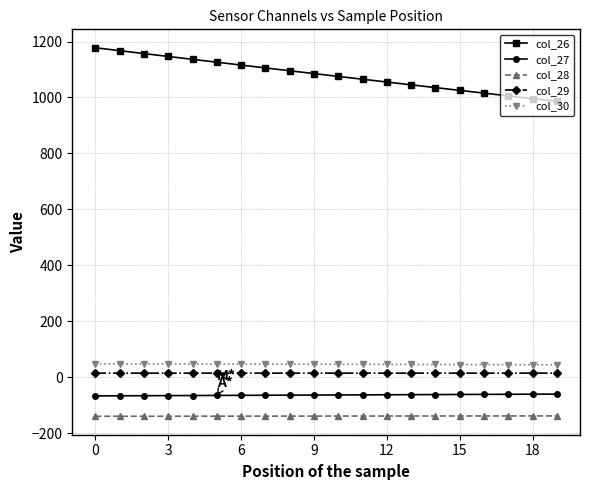

What is the greatest value displayed?

1177.7